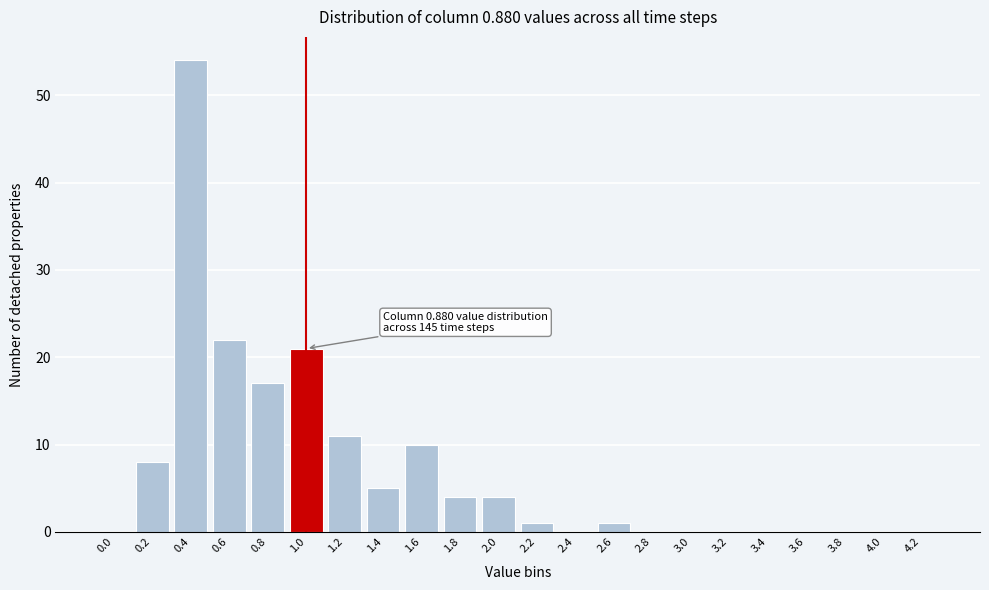

Reading left to right, transcribe all the data shown in this chart.

0.0=0	0.2=8	0.4=54	0.6=22	0.8=17	1.0=21	1.2=11	1.4=5	1.6=10	1.8=4	2.0=4	2.2=1	2.4=0	2.6=1	2.8=0	3.0=0	3.2=0	3.4=0	3.6=0	3.8=0	4.0=0	4.2=0